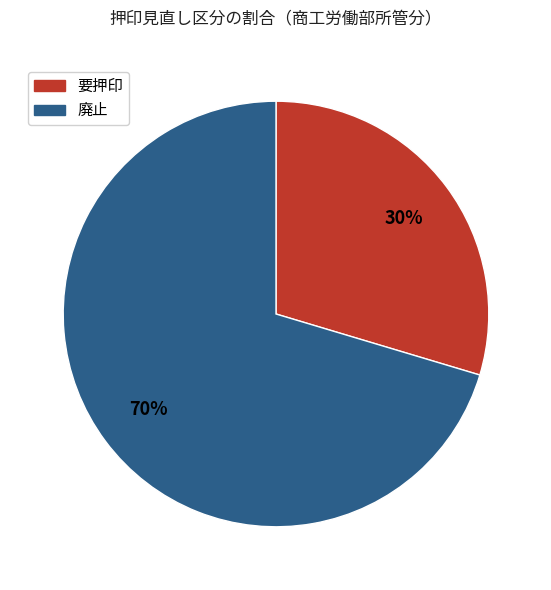

Count the number of slices in the pie.

2